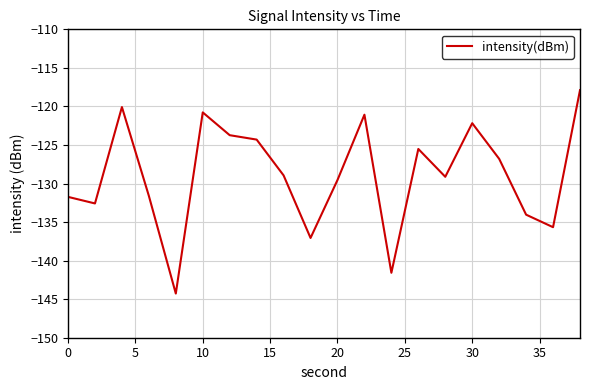

What is the greatest value displayed?

-117.9